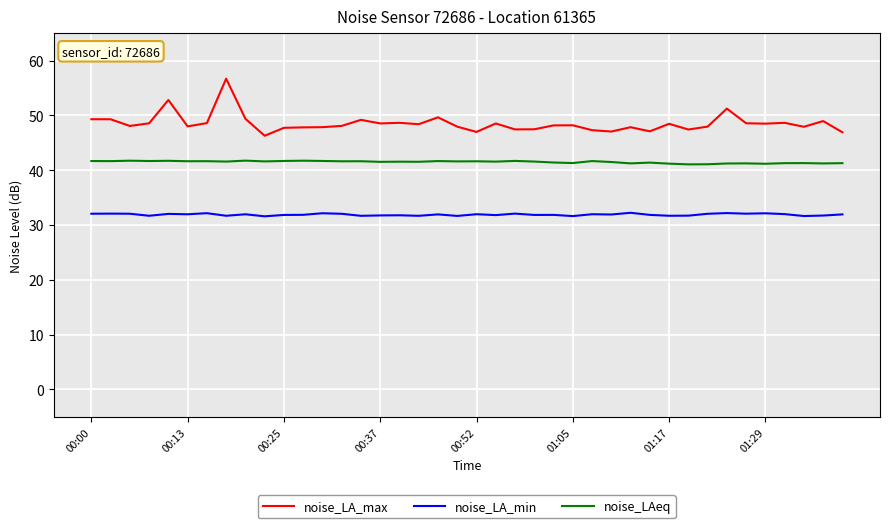

What are all the series names shown in the legend?

noise_LA_max, noise_LA_min, noise_LAeq